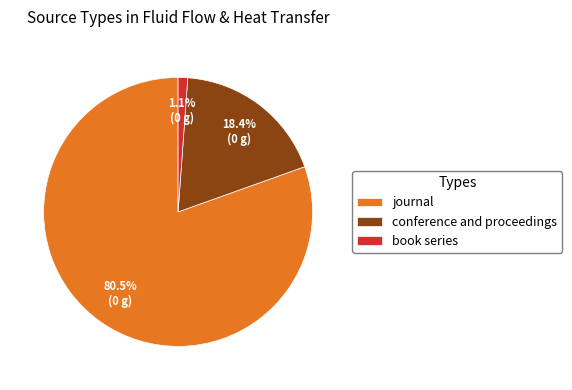

What percentage is the conference and proceedings slice, to the nearest percent?

18%